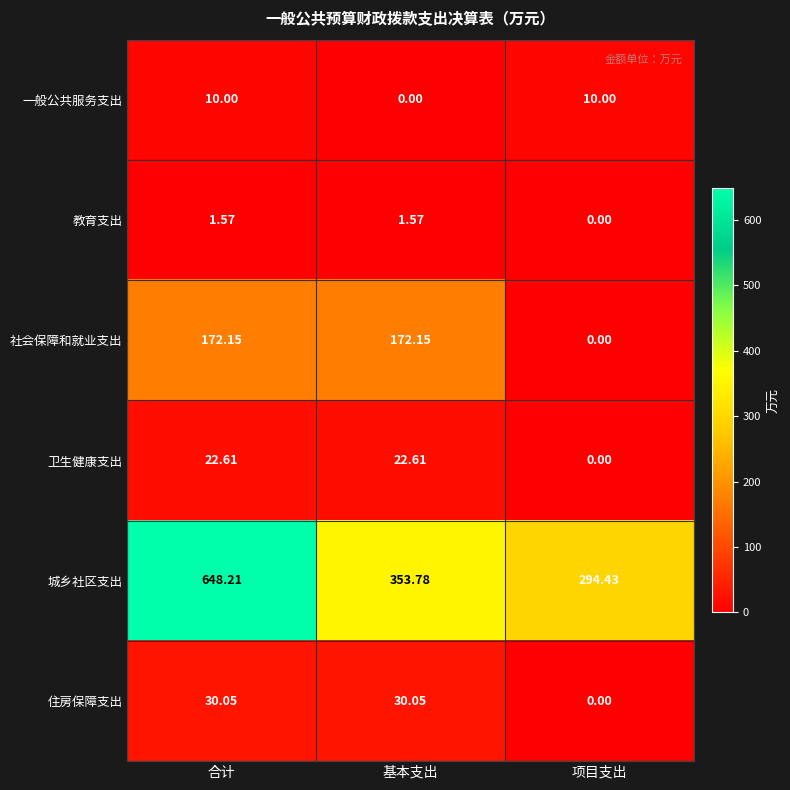

Rank the series by their maximum value, from highest to lowest.

城乡社区支出, 社会保障和就业支出, 住房保障支出, 卫生健康支出, 一般公共服务支出, 教育支出